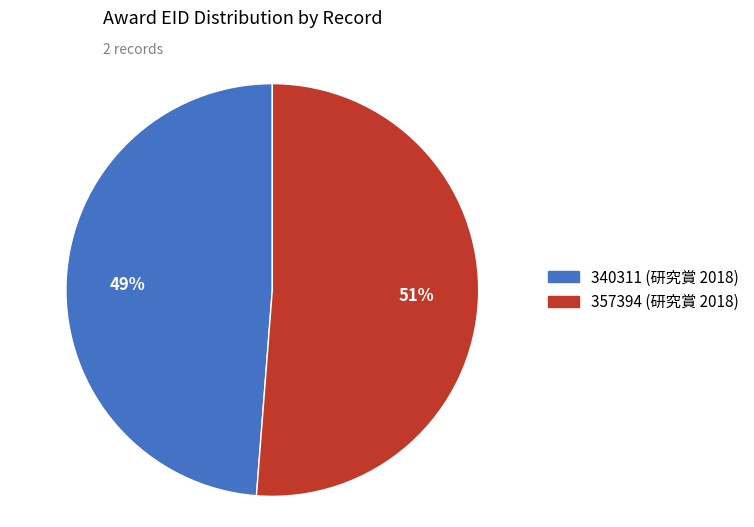

How many slices are in this pie chart?

2